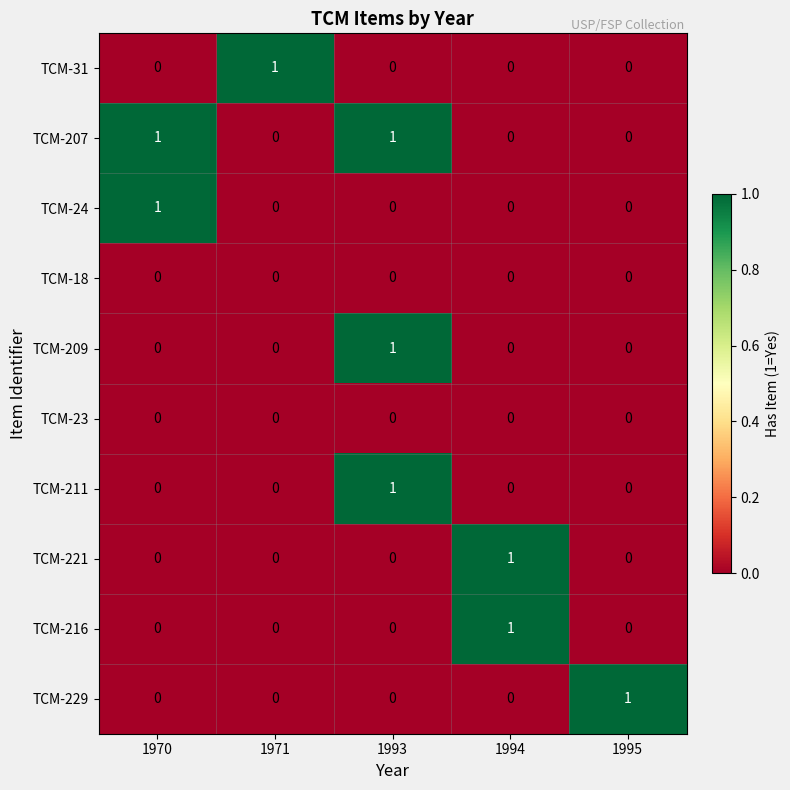

The value of TCM-229 at 1993 is 0. True or false?

True